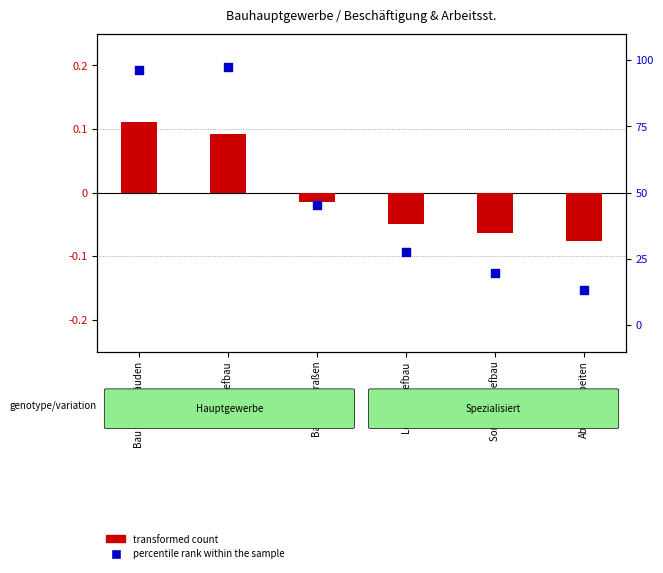

Is the value of percentile rank within the sample at Tiefbau greater than the value of transformed count at Bau von Straßen?

Yes